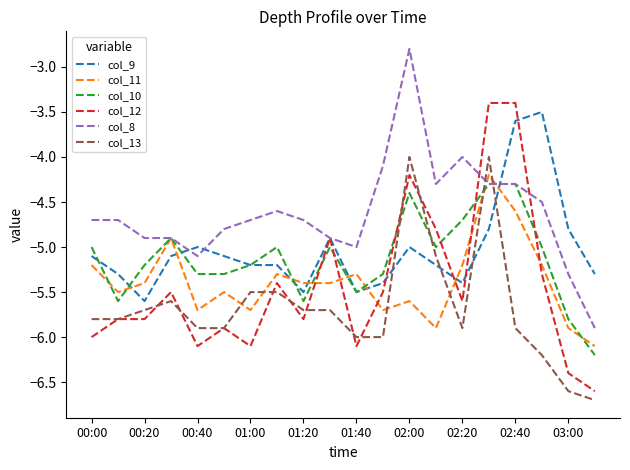

After their last crossing, which series has the higher values: col_8 or col_13?

col_8